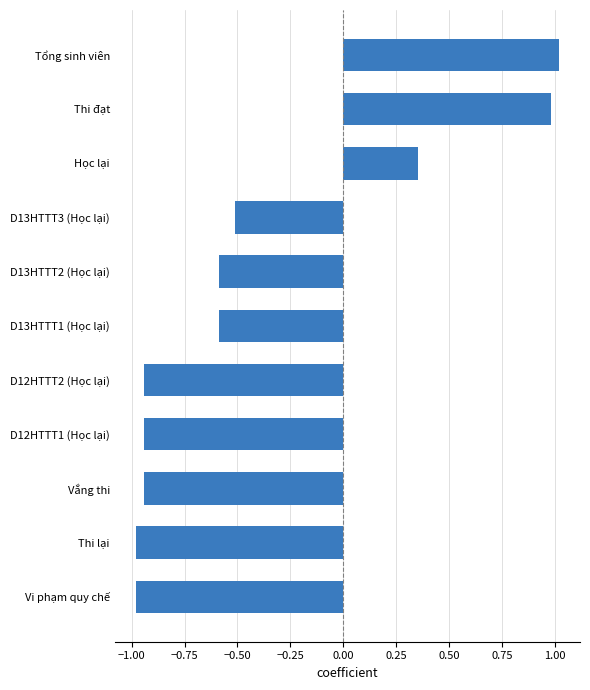

What is the difference between the maximum and second lowest values?

2.0